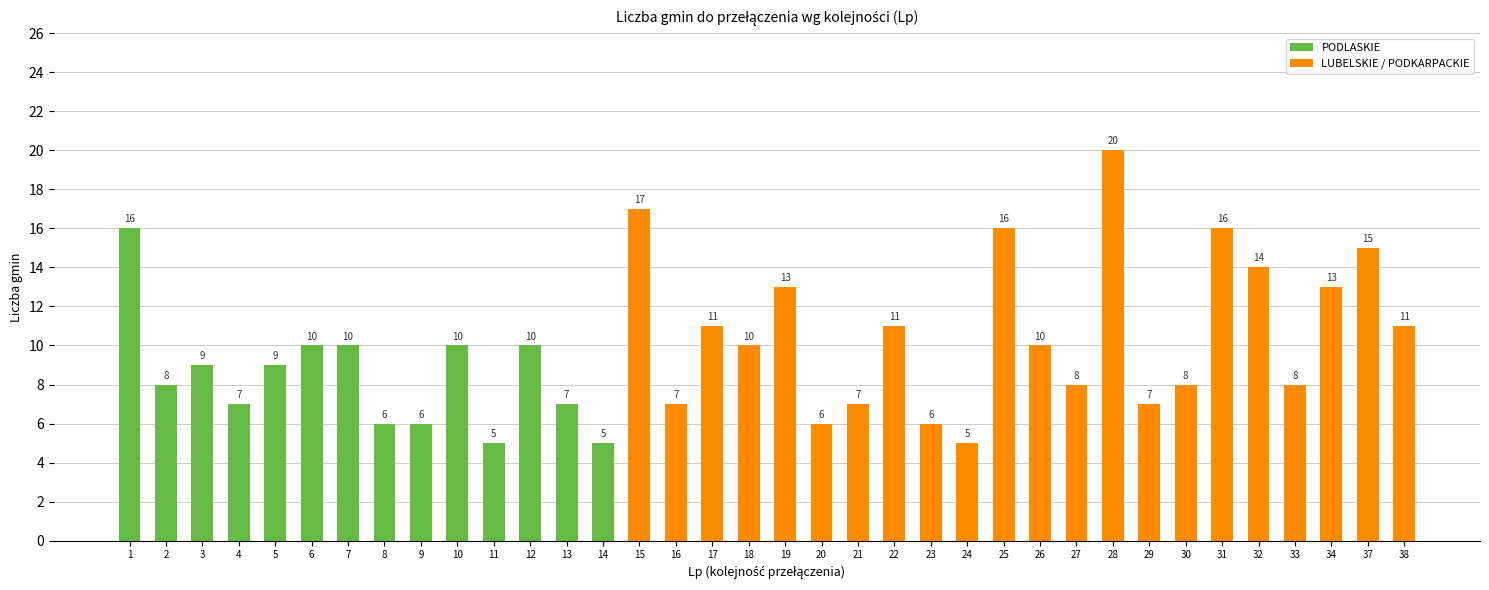

Where does the data first go above 10?

1